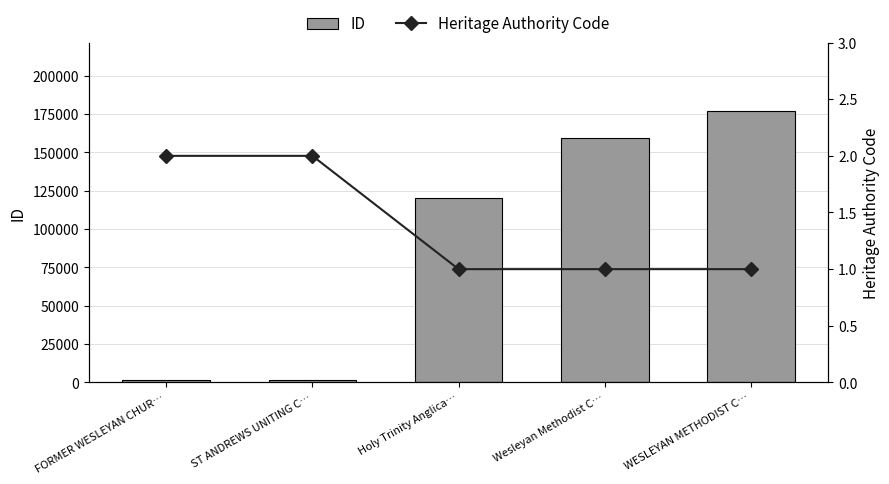

Does the chart contain any negative values?

No